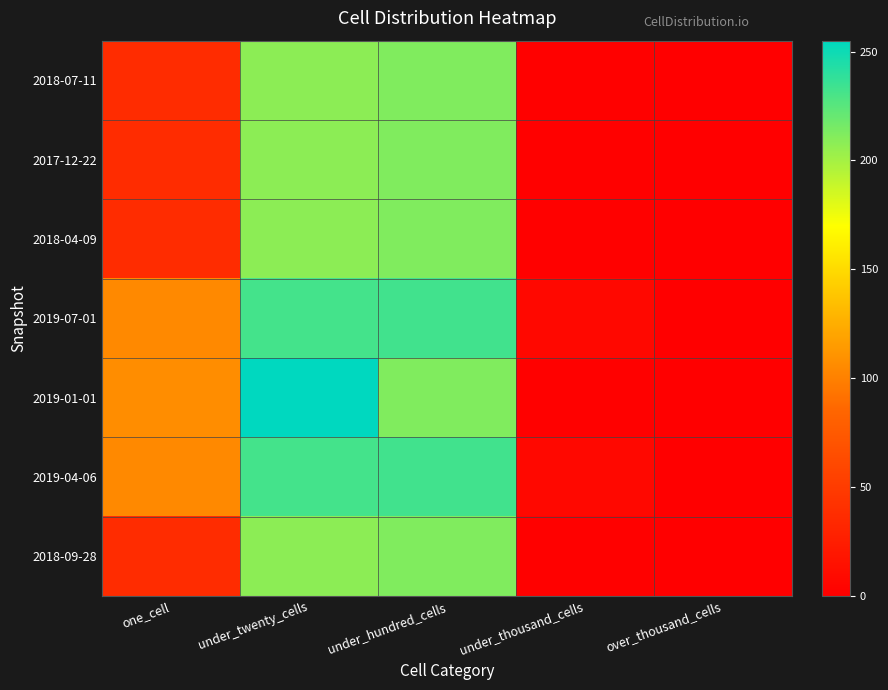

Reading right to left, what are all the values shown in this chart?

2018-07-11: over_thousand_cells=0	under_thousand_cells=1	under_hundred_cells=212	under_twenty_cells=208	one_cell=37
2017-12-22: over_thousand_cells=0	under_thousand_cells=1	under_hundred_cells=212	under_twenty_cells=208	one_cell=37
2018-04-09: over_thousand_cells=0	under_thousand_cells=1	under_hundred_cells=212	under_twenty_cells=208	one_cell=37
2019-07-01: over_thousand_cells=0	under_thousand_cells=7	under_hundred_cells=233	under_twenty_cells=232	one_cell=105
2019-01-01: over_thousand_cells=0	under_thousand_cells=1	under_hundred_cells=212	under_twenty_cells=255	one_cell=107
2019-04-06: over_thousand_cells=0	under_thousand_cells=7	under_hundred_cells=233	under_twenty_cells=232	one_cell=105
2018-09-28: over_thousand_cells=0	under_thousand_cells=1	under_hundred_cells=212	under_twenty_cells=208	one_cell=37